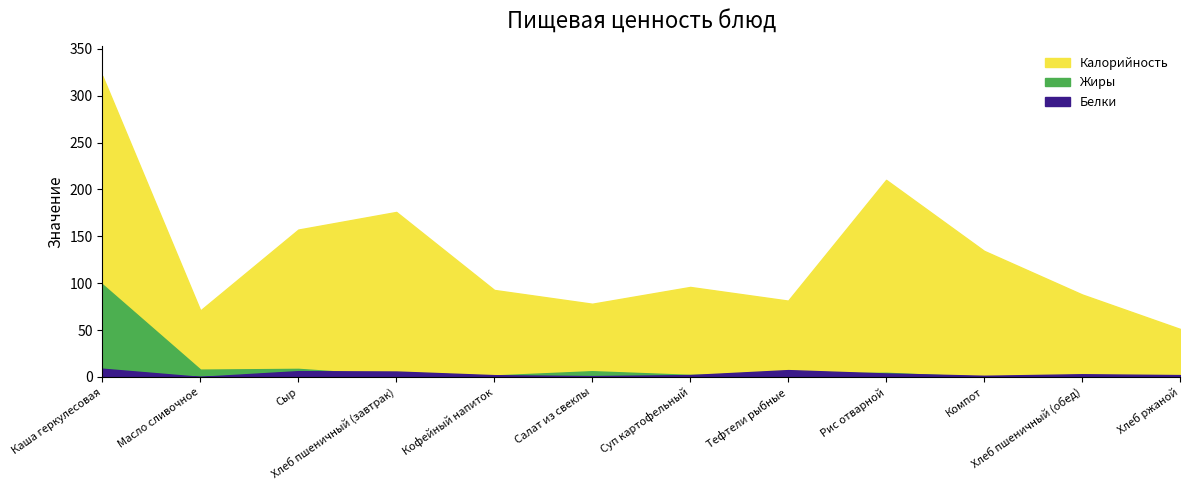

What are all the series names shown in the legend?

Калорийность, Белки, Жиры